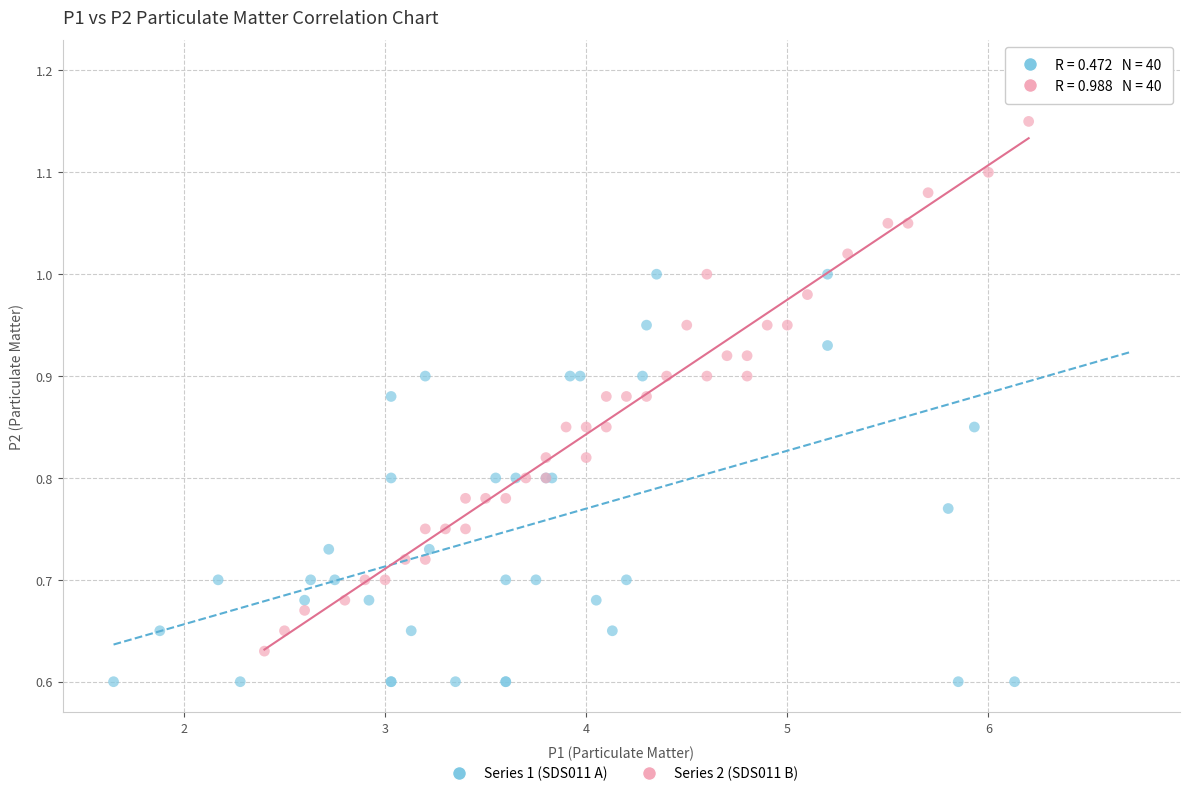

Which series has the widest spread of Y values?

Series 1 (SDS011 A)